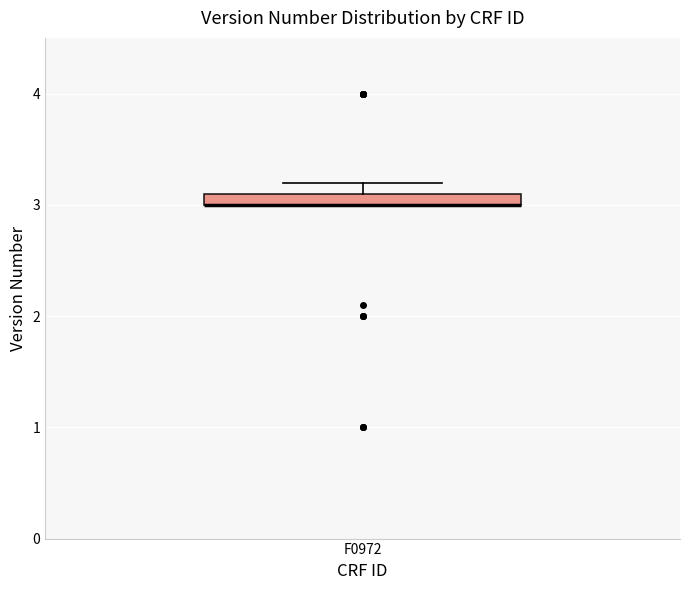

Where is the upper edge of the box for F0972 on the y-axis? The values are not printed on the chart, so give them approximately, as read against the axis.

3.1